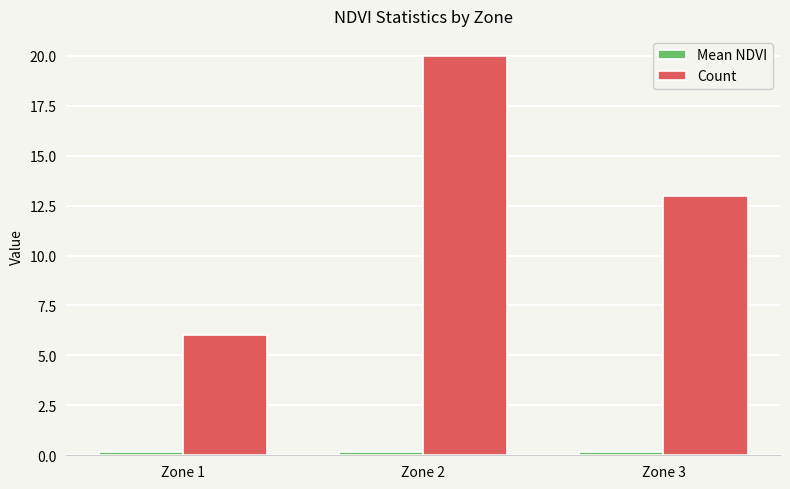

Which series has the largest range (max minus min)?

Count